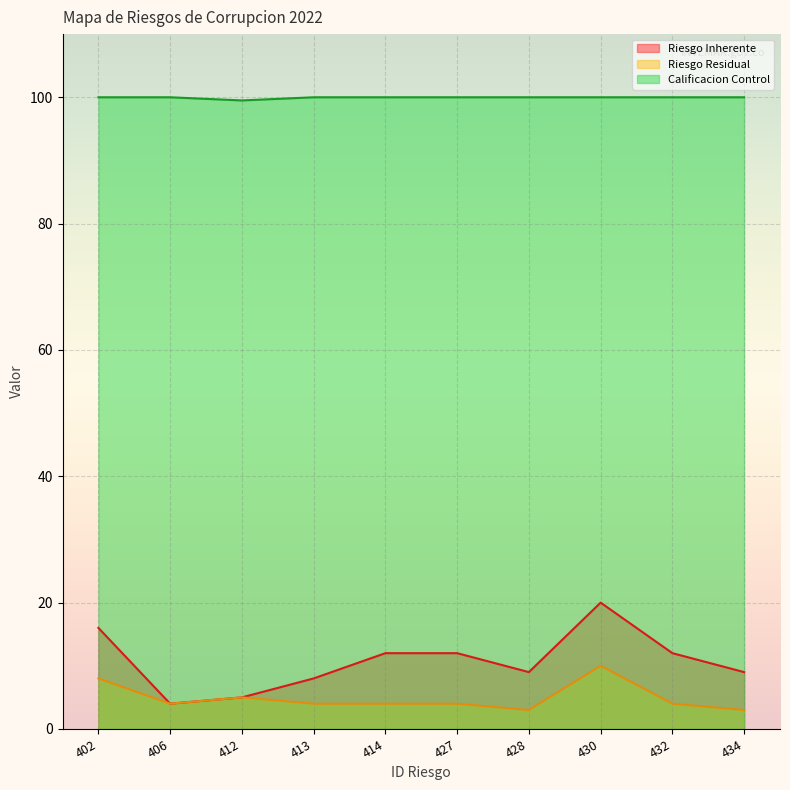

True or false: Riesgo Residual and Riesgo Inherente intersect in this chart.

False